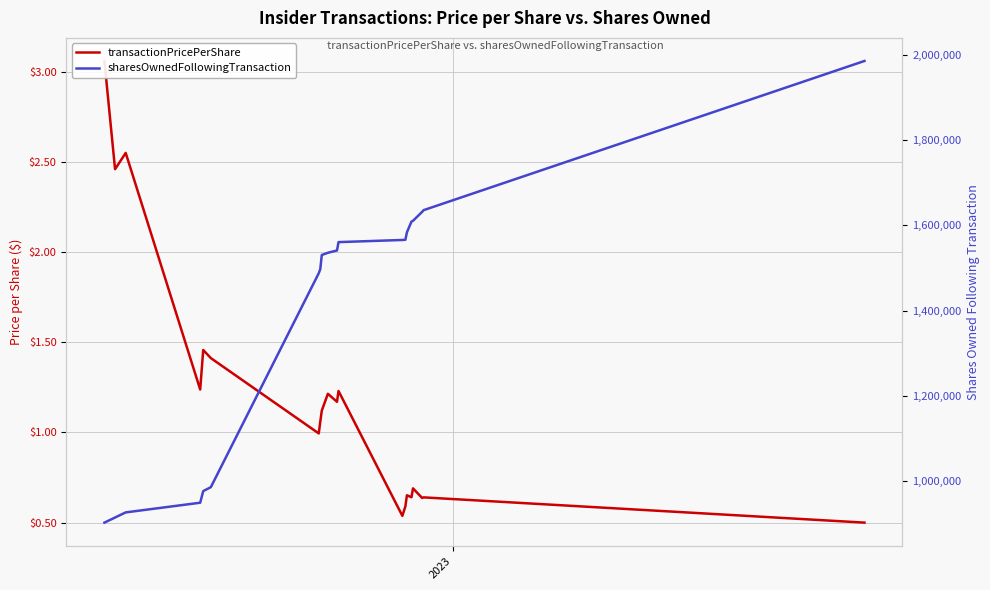

What is the difference between the second highest and minimum values in the sharesOwnedFollowingTransaction series?

733136.0